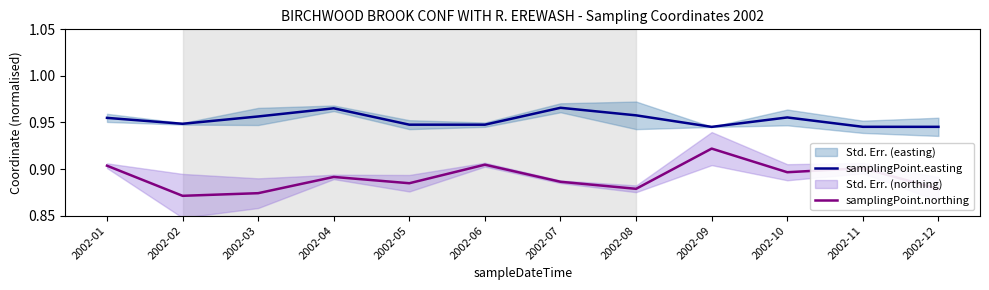

True or false: samplingPoint.northing and samplingPoint.easting cross at least once.

False